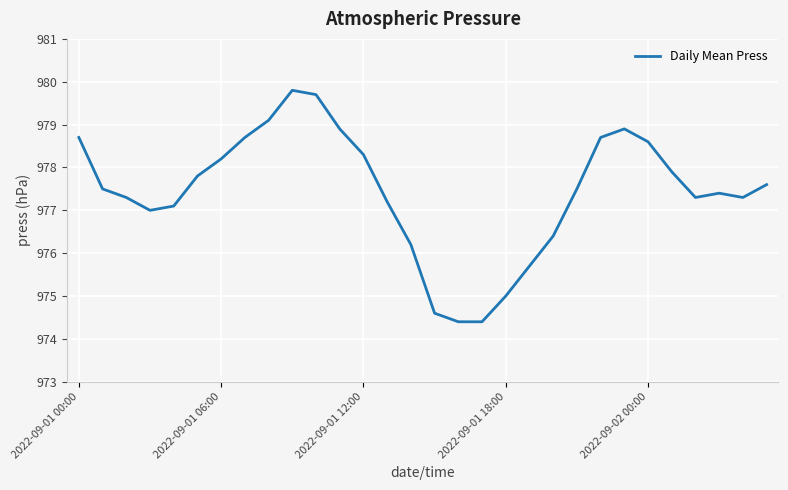

What is the maximum value shown in the chart?

979.8